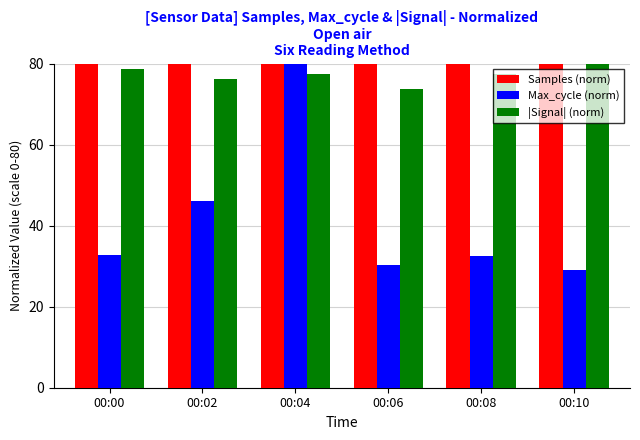

At how many categories does at least one series exceed 76?

6